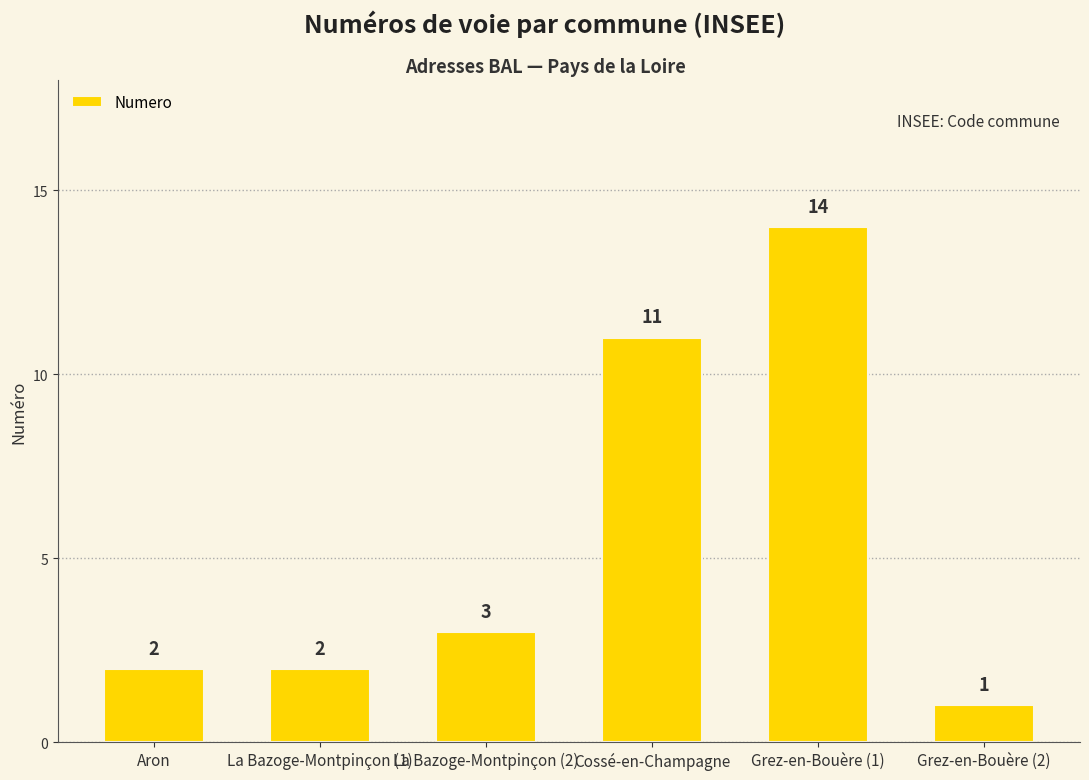

What is the average value?

6